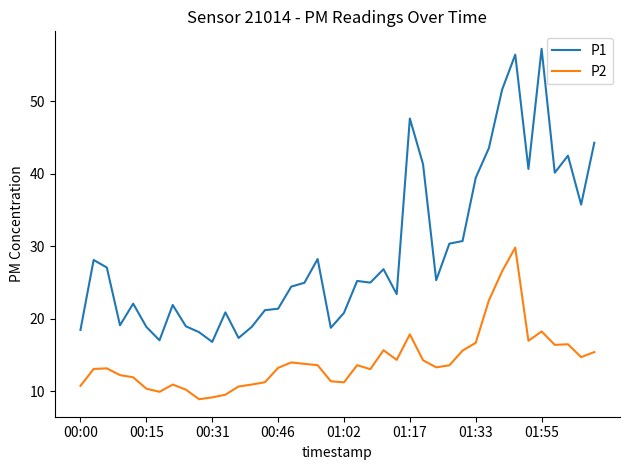

Which series has the largest range (max minus min)?

P1